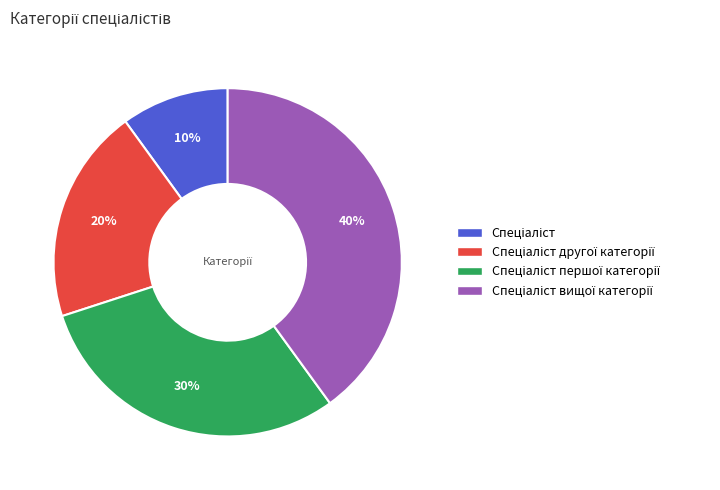

Does any single category account for the majority?

No